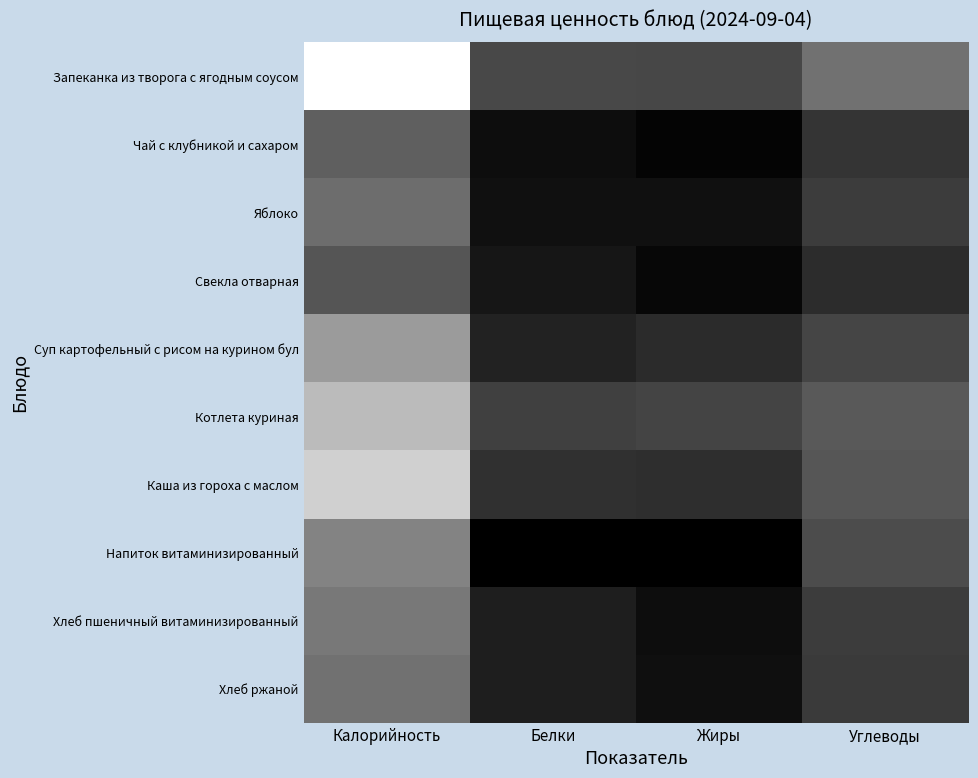

What is the greatest value displayed?

395.5